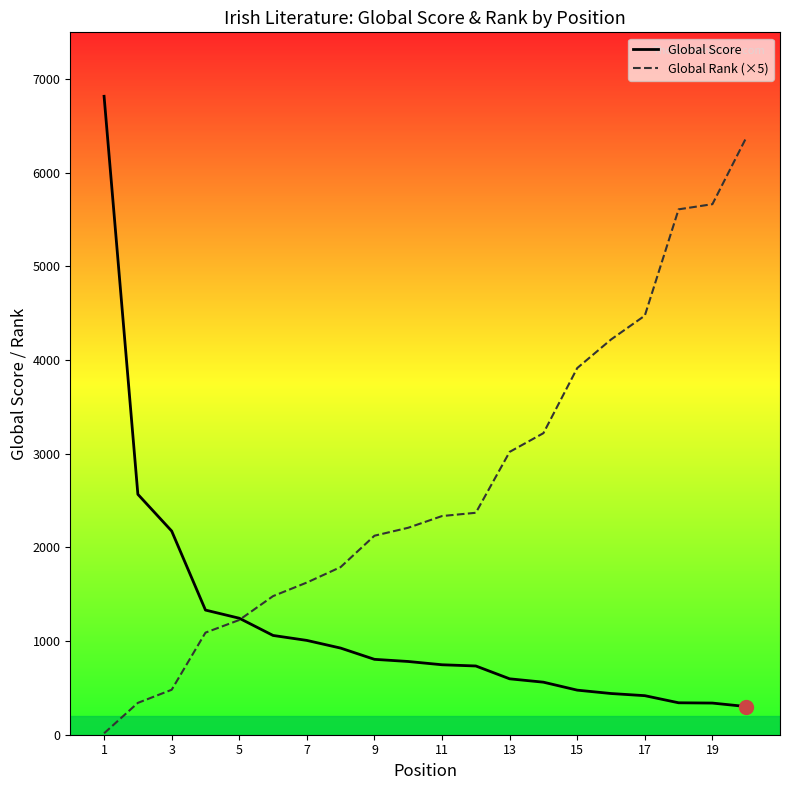

Is the value of Global Rank (×5) at 5 greater than the value of Global Score at 7?

Yes